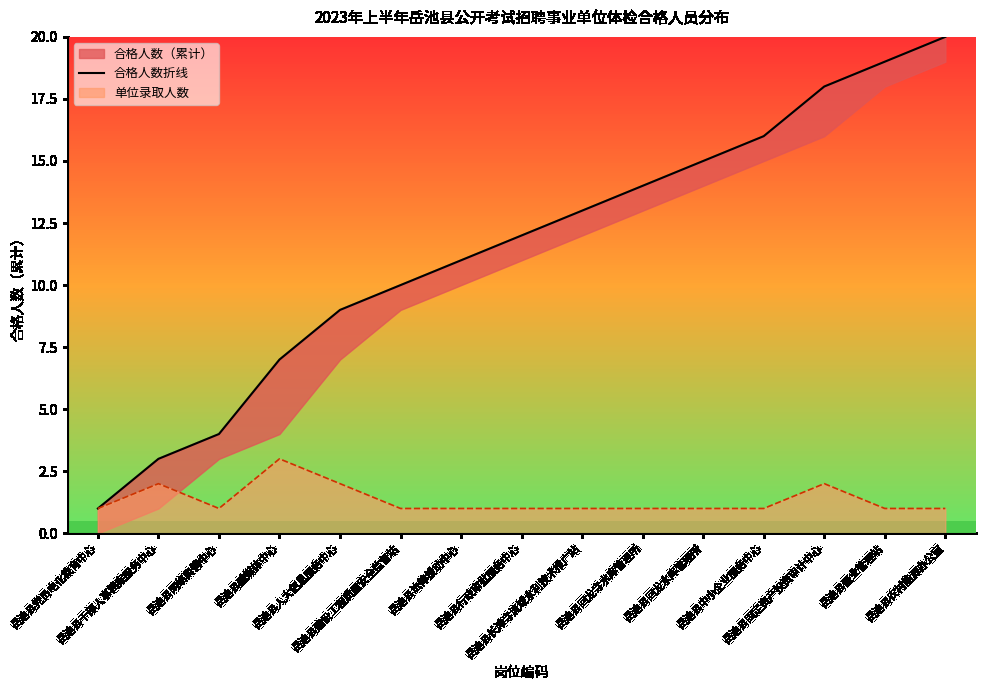

Which has a higher value, 岳池县农村能源办公室 or 岳池县党员电化教育中心?

岳池县农村能源办公室